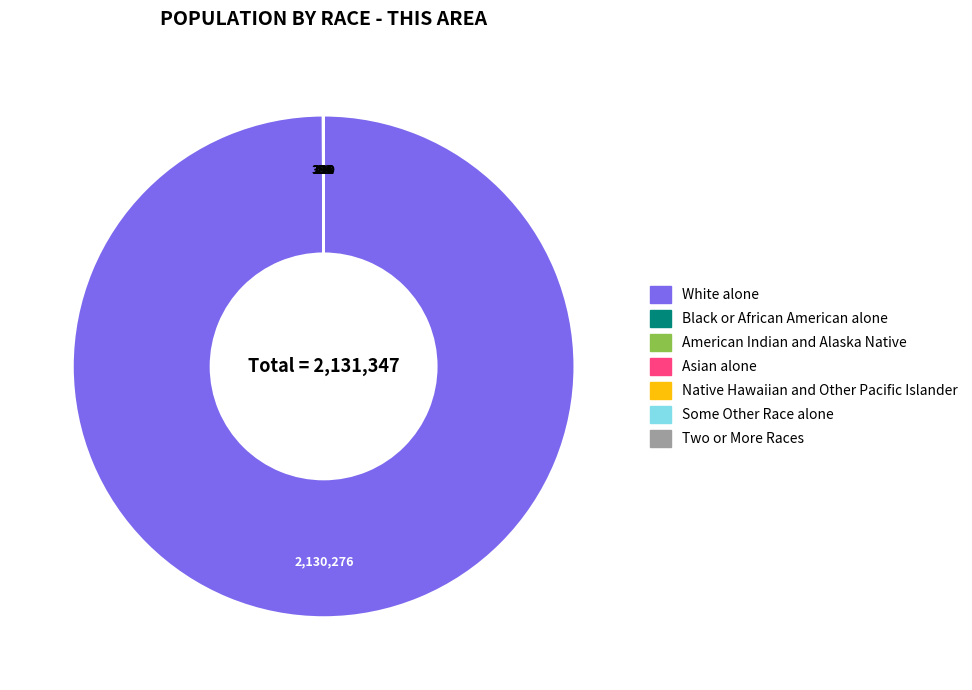

Does White alone account for over 50% of the chart?

Yes